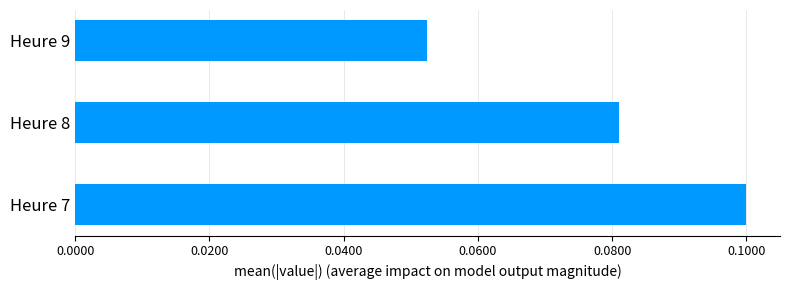

Rank the categories by value from lowest to highest.

Heure 9, Heure 8, Heure 7